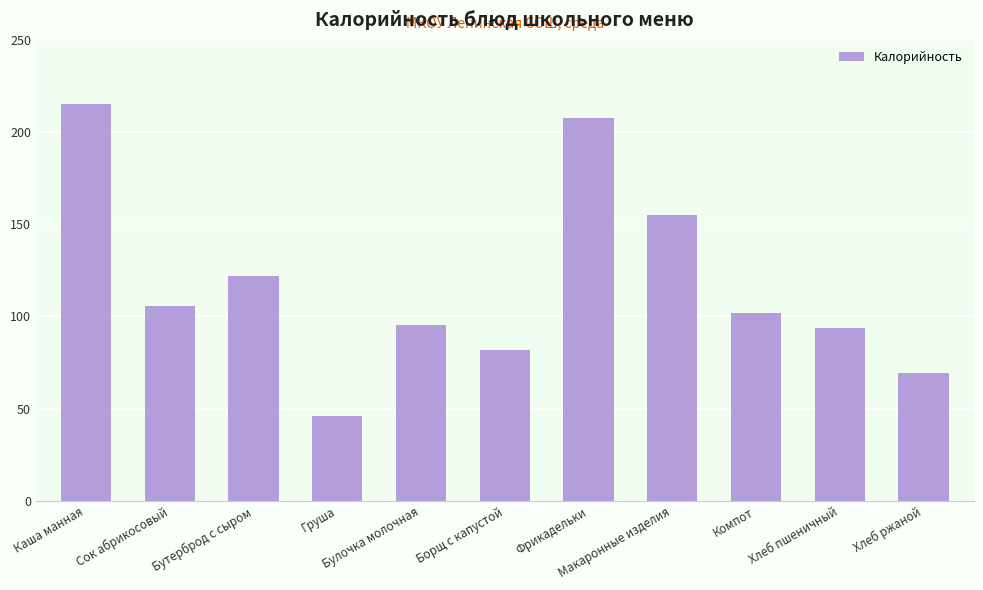

What is the approximate value at Булочка молочная?

95.6